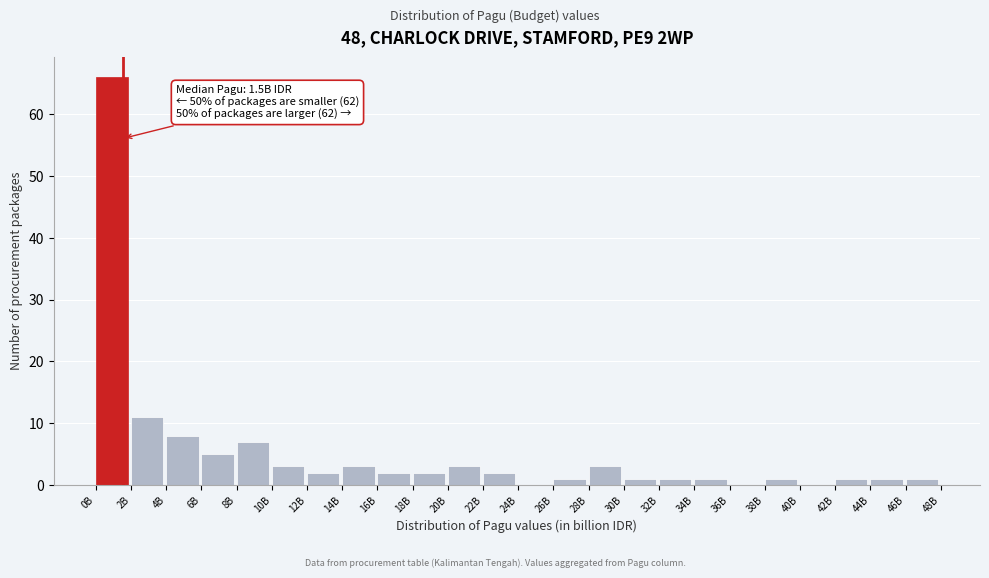

Reading left to right, extract all data points from this chart.

0B=66	2B=11	4B=8	6B=5	8B=7	10B=3	12B=2	14B=3	16B=2	18B=2	20B=3	22B=2	24B=0	26B=1	28B=3	30B=1	32B=1	34B=1	36B=0	38B=1	40B=0	42B=1	44B=1	46B=1